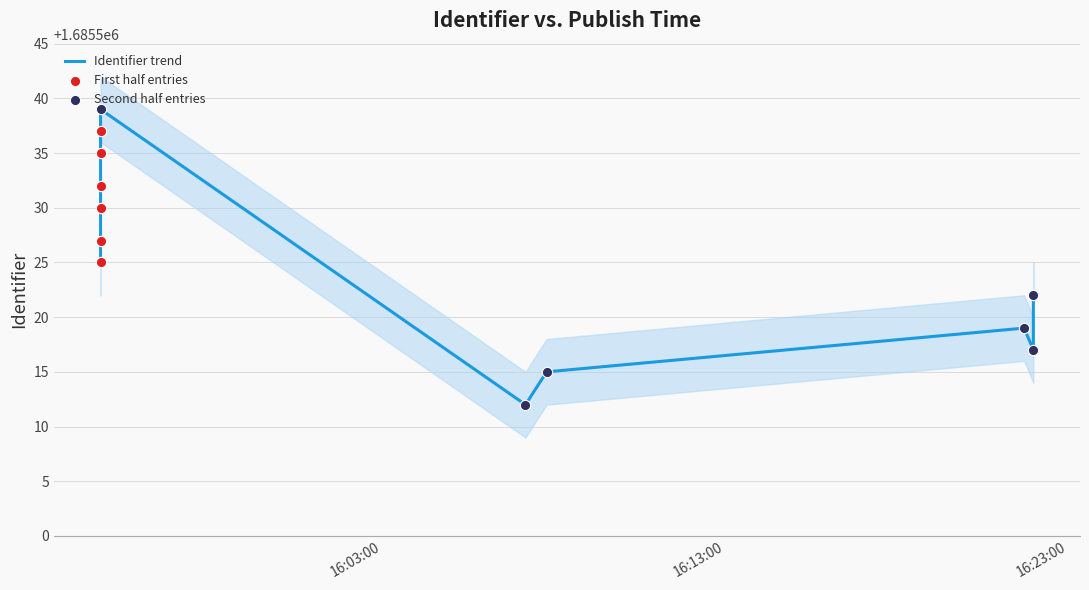

What is the change in value from 2016-01-18 16:07:11 to 2016-01-18 16:21:43?

+7